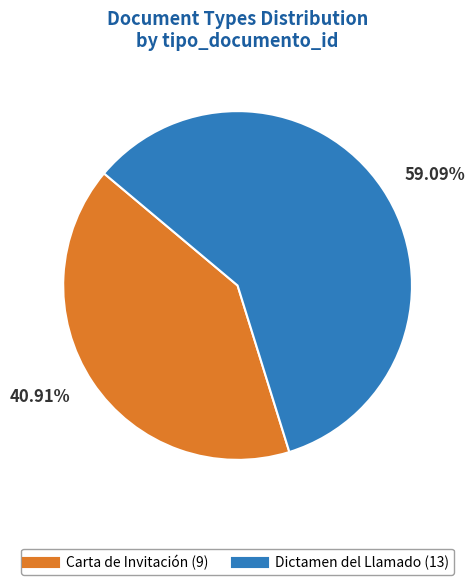

Is there any slice that represents more than half of the pie?

Yes